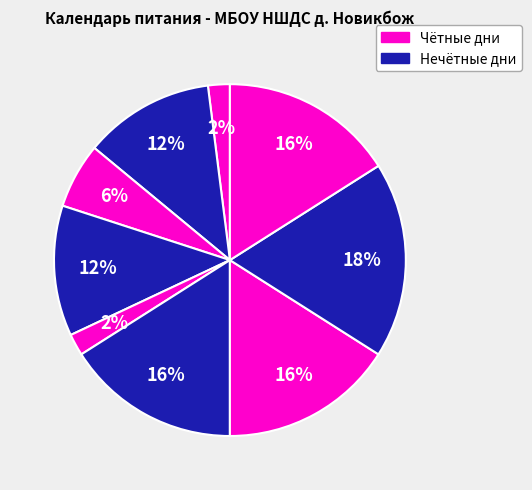

How many segments does this pie chart have?

9